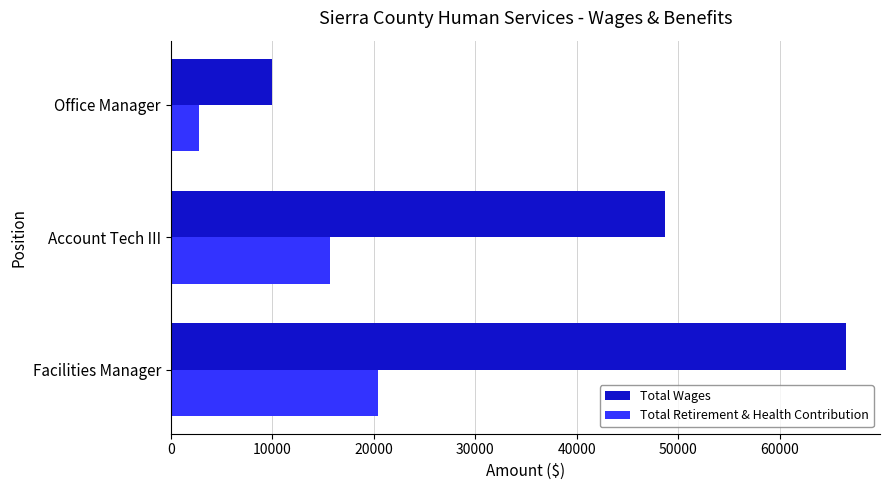

Which series has the largest range (max minus min)?

Total Wages